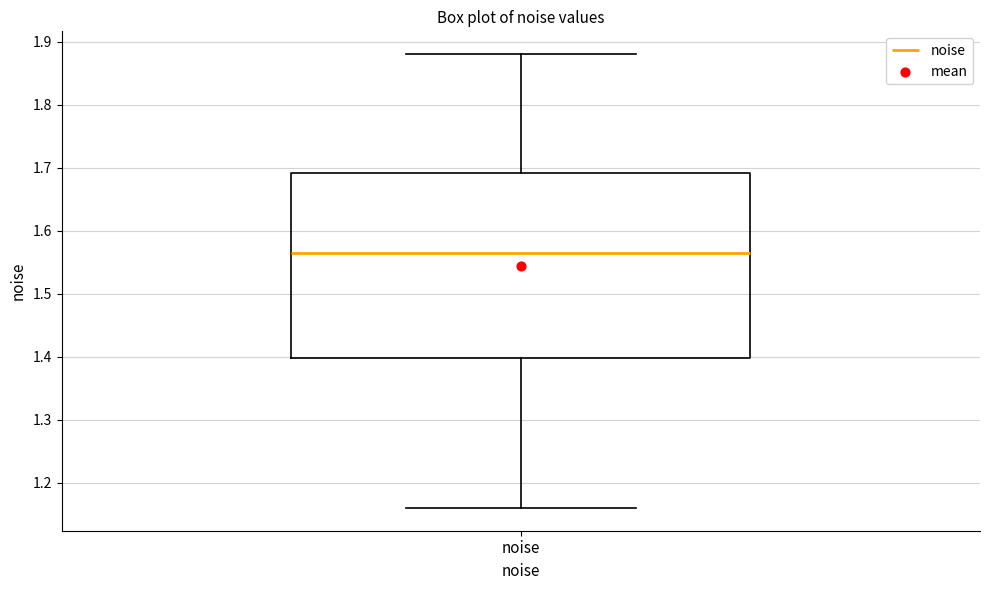

Read this box plot against the y-axis: the position of the median line, the range covered by the box, and the ends of both whiskers. The values are not printed on the chart, so give them approximately, as read against the axis.

median 1.56, box 1.40 to 1.69, whiskers 1.16 to 1.88